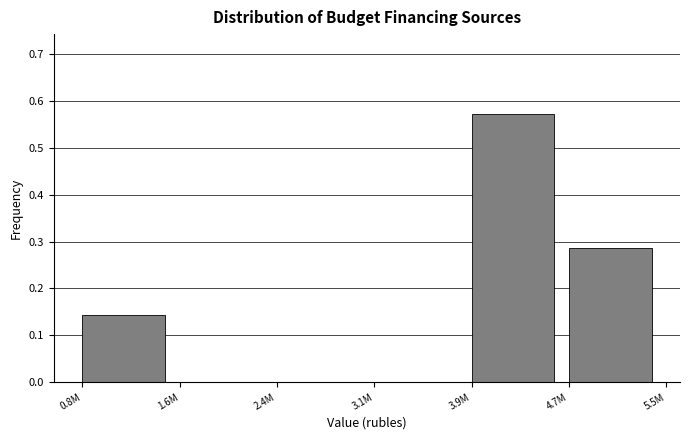

Which label corresponds to the largest value in the chart?

3.9M